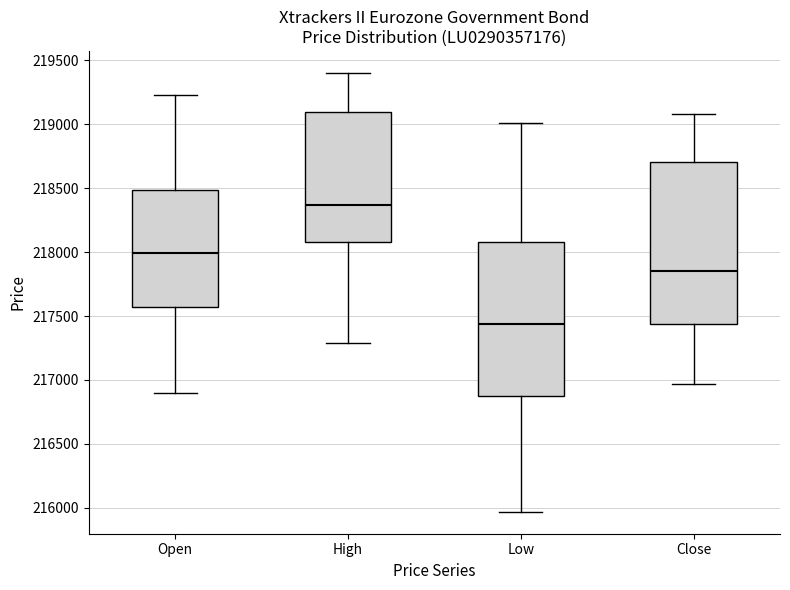

Reading left to right, transcribe this box plot: for each box, give where its median line is, the range the box spans, and where its two whiskers end, as read against the y-axis. The values are not printed on the chart, so give them approximately, as read against the axis.

Open: median 218000, box 217550 to 218500, whiskers 216900 to 219250
High: median 218350, box 218100 to 219100, whiskers 217300 to 219400
Low: median 217450, box 216850 to 218100, whiskers 215950 to 219000
Close: median 217850, box 217450 to 218700, whiskers 216950 to 219100